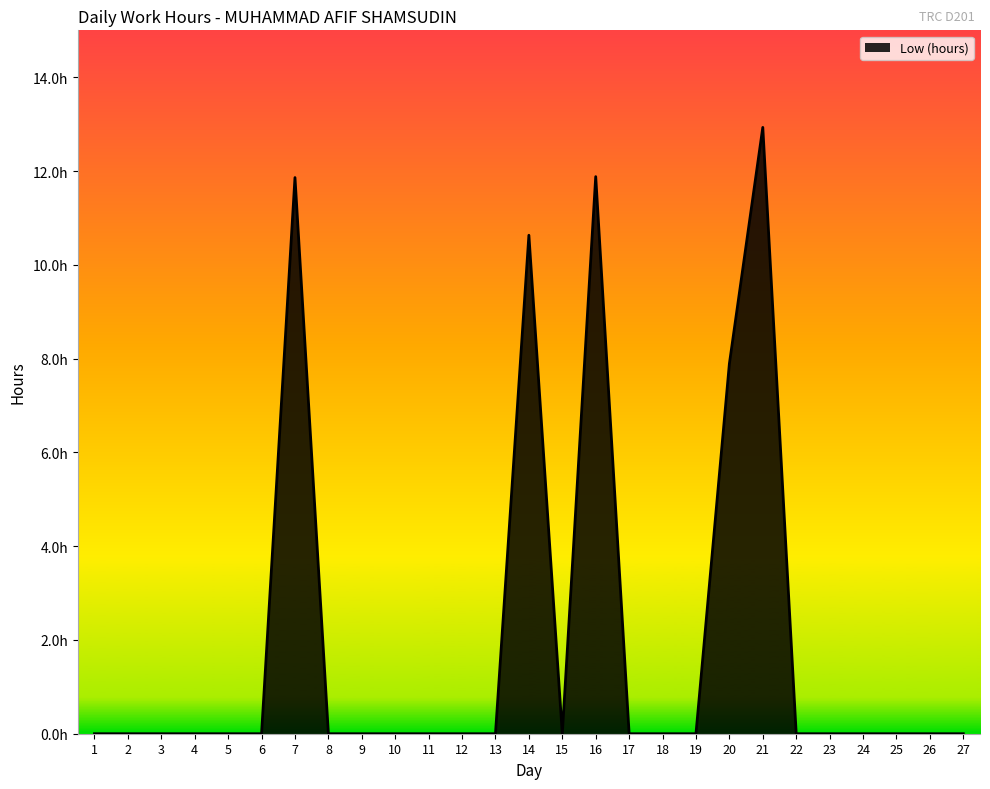

Is this an area chart (filled region under the line)?

Yes